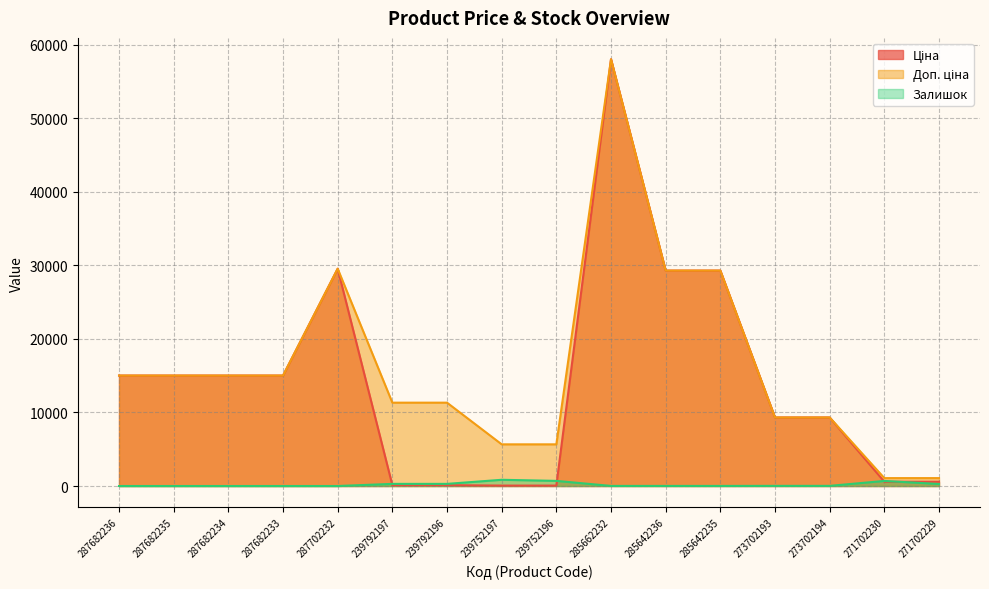

What is the spread (max minus min) of values at 285662232?

58025.0